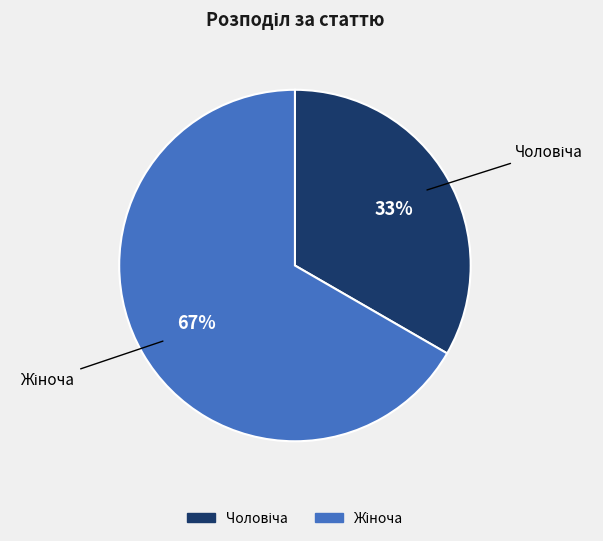

Does any single category account for the majority?

Yes